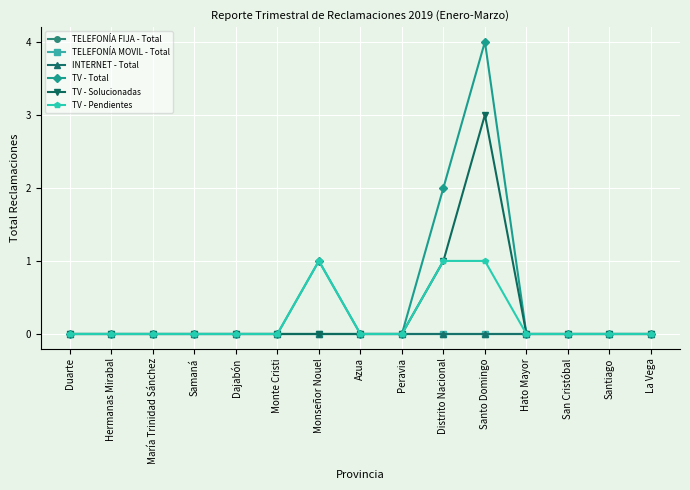

True or false: TELEFONÍA MOVIL - Total and TV - Total intersect in this chart.

False